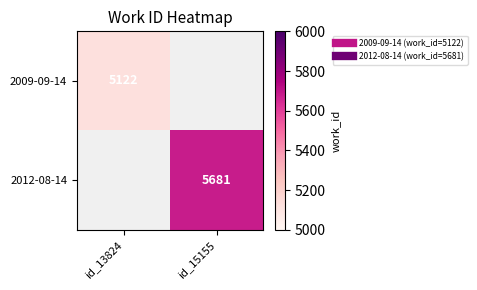

Which has a higher value, id_13824 or id_15155?

id_15155